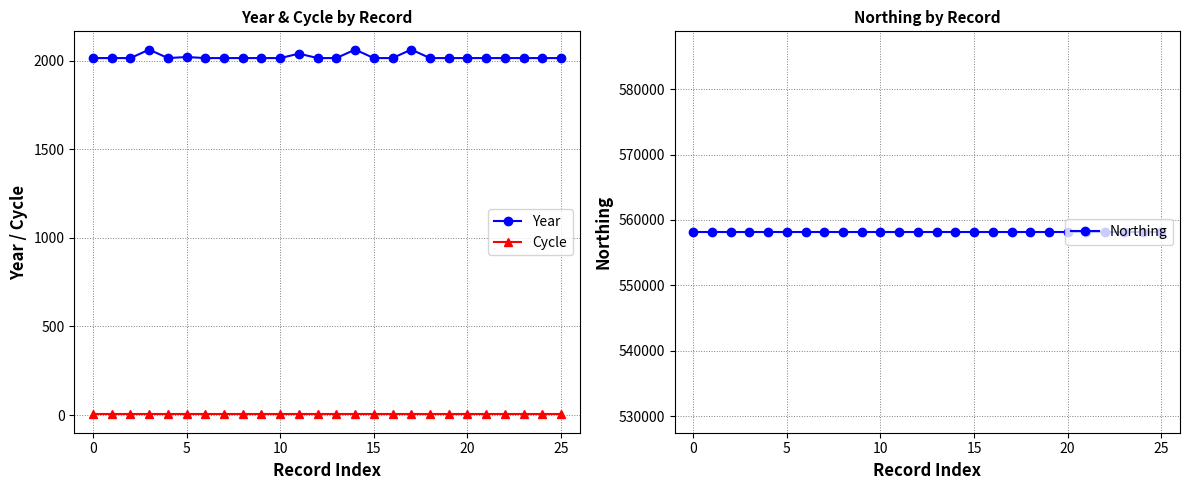

What is the value of the Year point at the 17th from the left?

2015